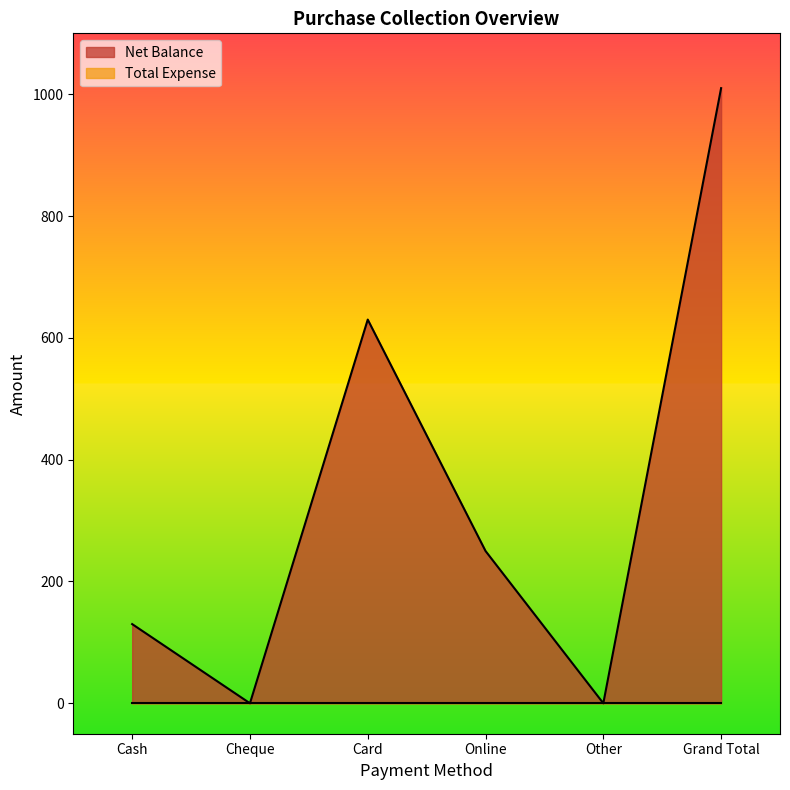

Reading left to right, transcribe all the data shown in this chart.

Cash=130	Cheque=0	Card=630	Online=250	Other=0	Grand Total=1010